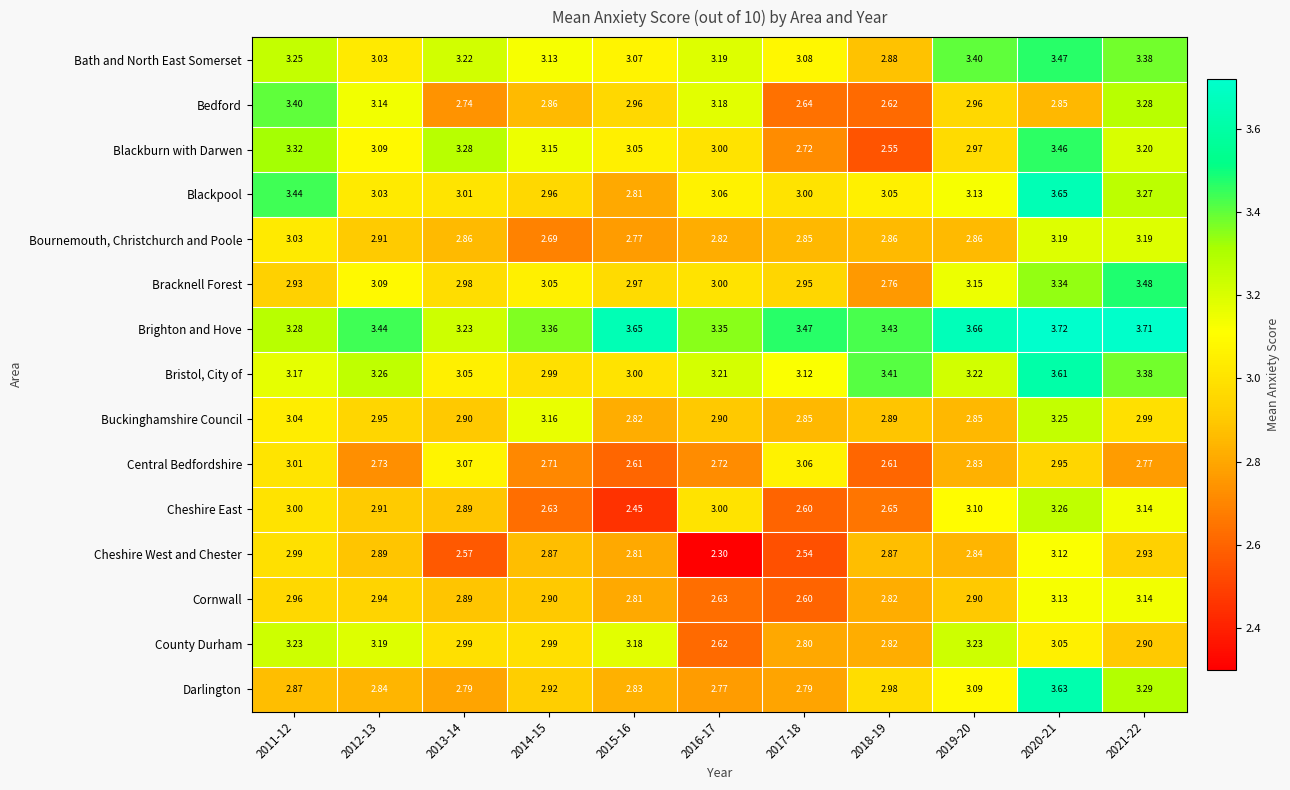

Rank the series at 2019-20 from lowest to highest value.

Central Bedfordshire, Cheshire West and Chester, Buckinghamshire Council, Bournemouth, Christchurch and Poole, Cornwall, Bedford, Blackburn with Darwen, Darlington, Cheshire East, Blackpool, Bracknell Forest, Bristol, City of, County Durham, Bath and North East Somerset, Brighton and Hove